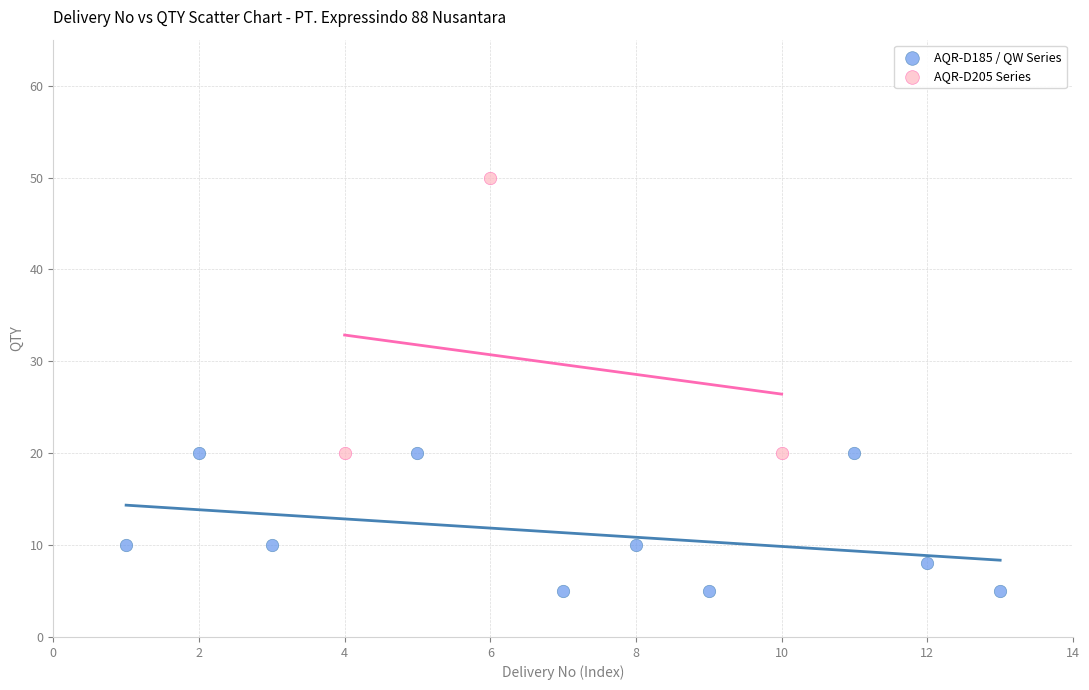

Which series contains the highest Y value?

AQR-D205 Series